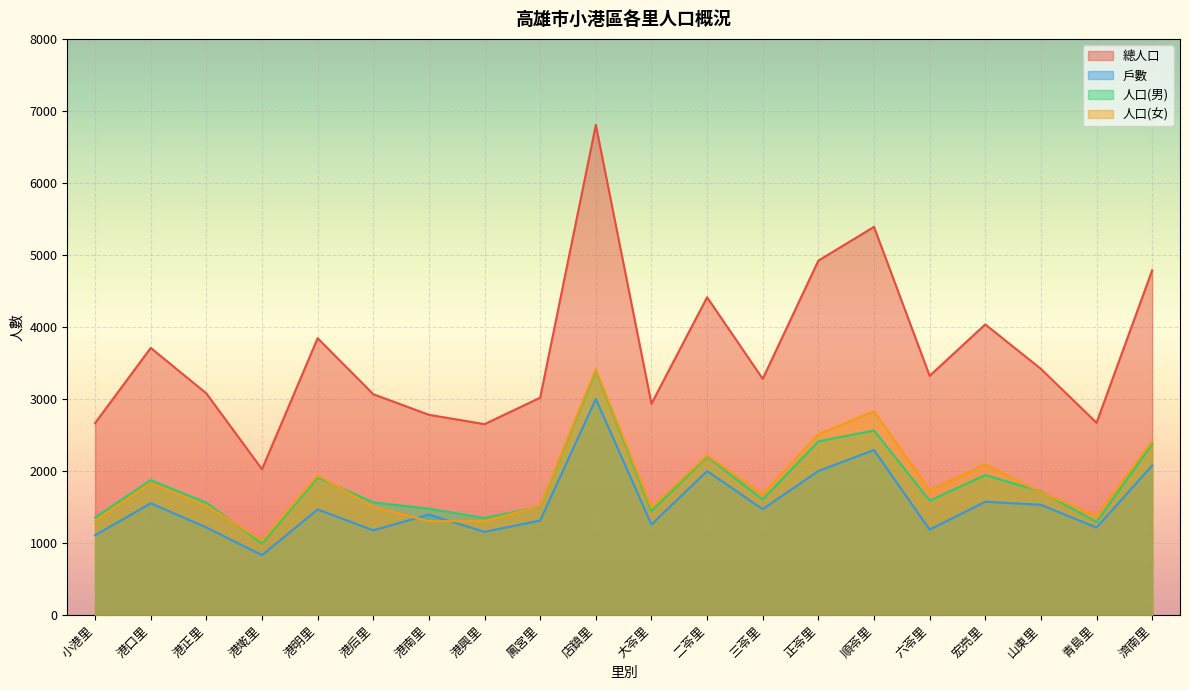

How many categories are shown in the chart?

20